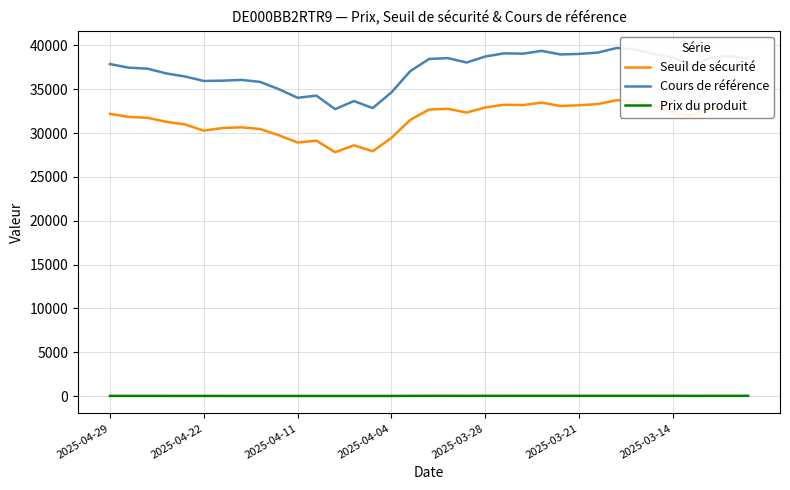

How many values in the Cours de référence series are below 37874?

17